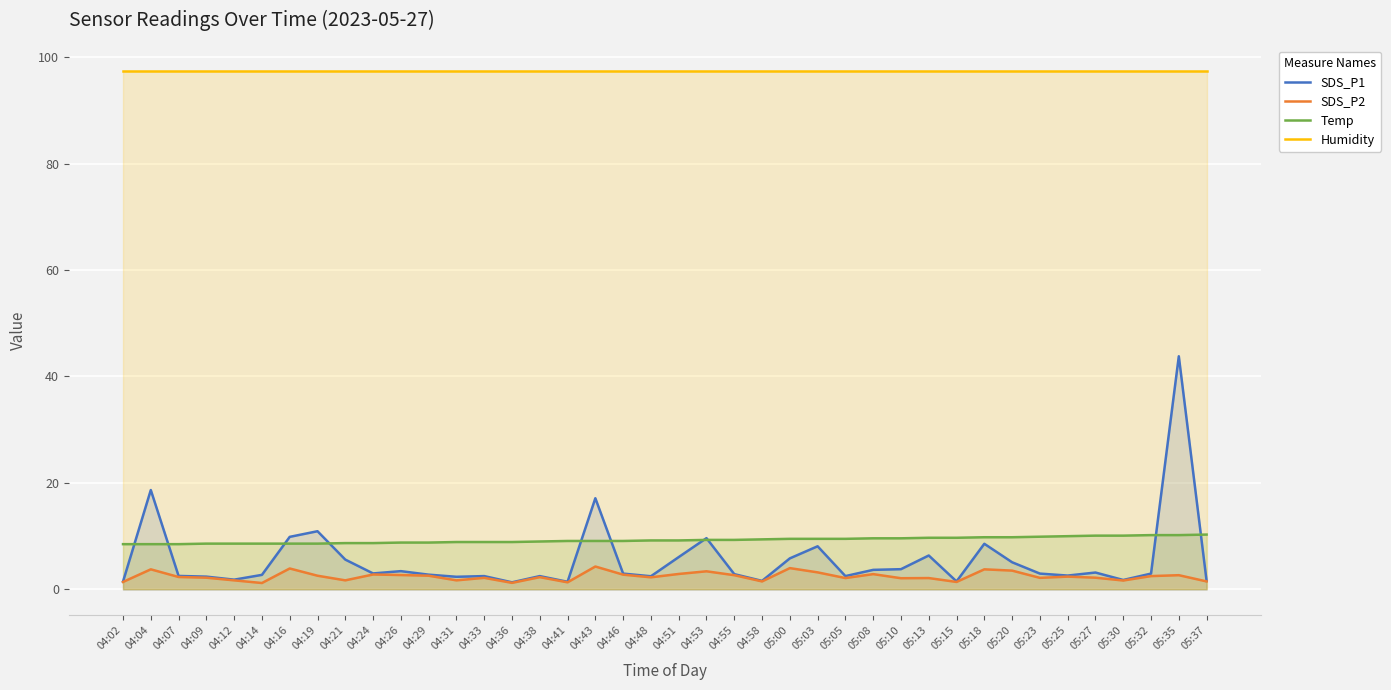

What position from the left is 05:23?

34